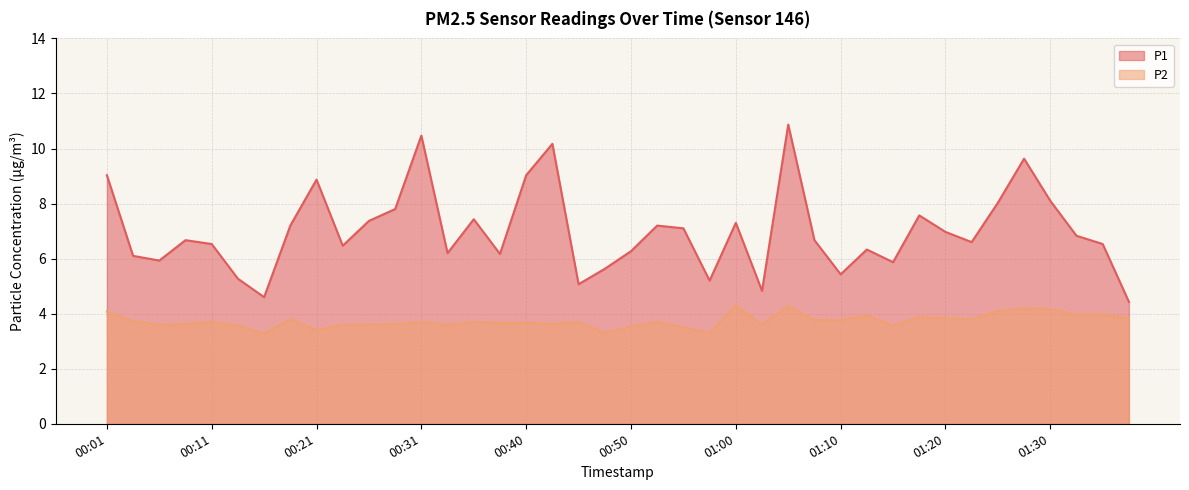

Which category has the lowest value across all series?

00:16